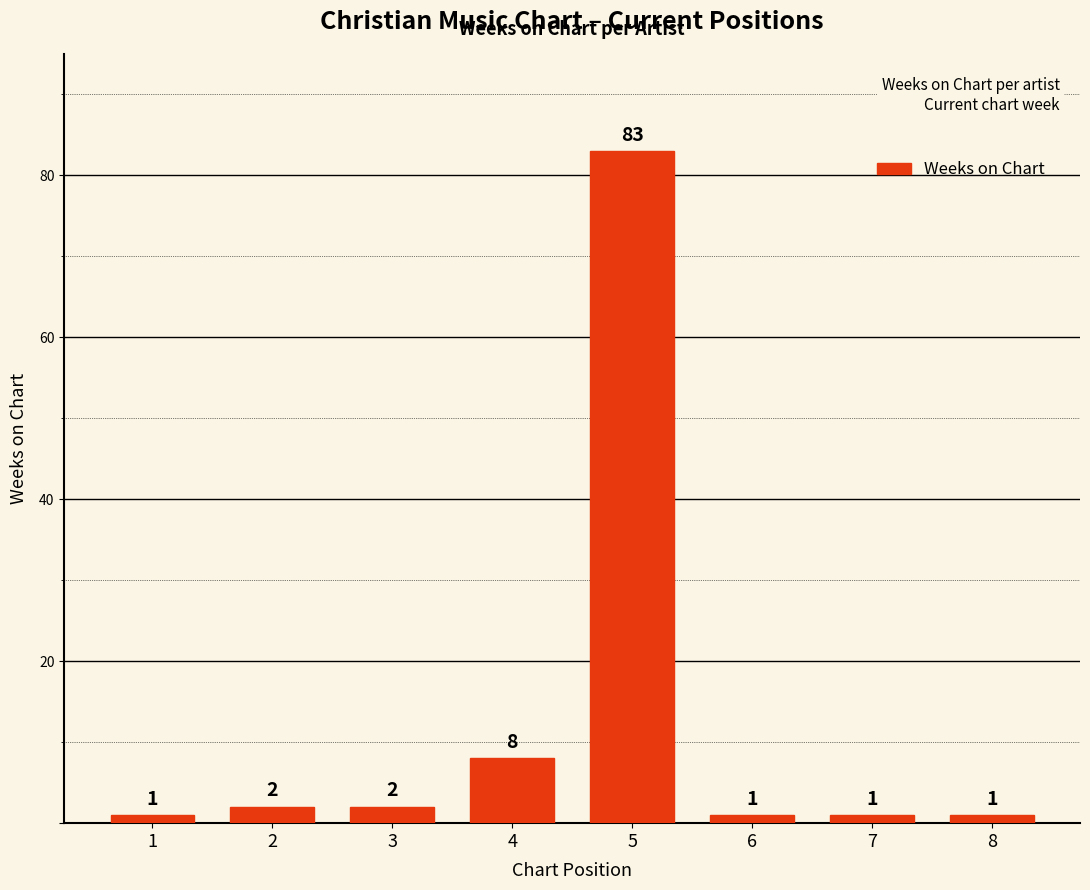

At which label is the value closest to 42?

4